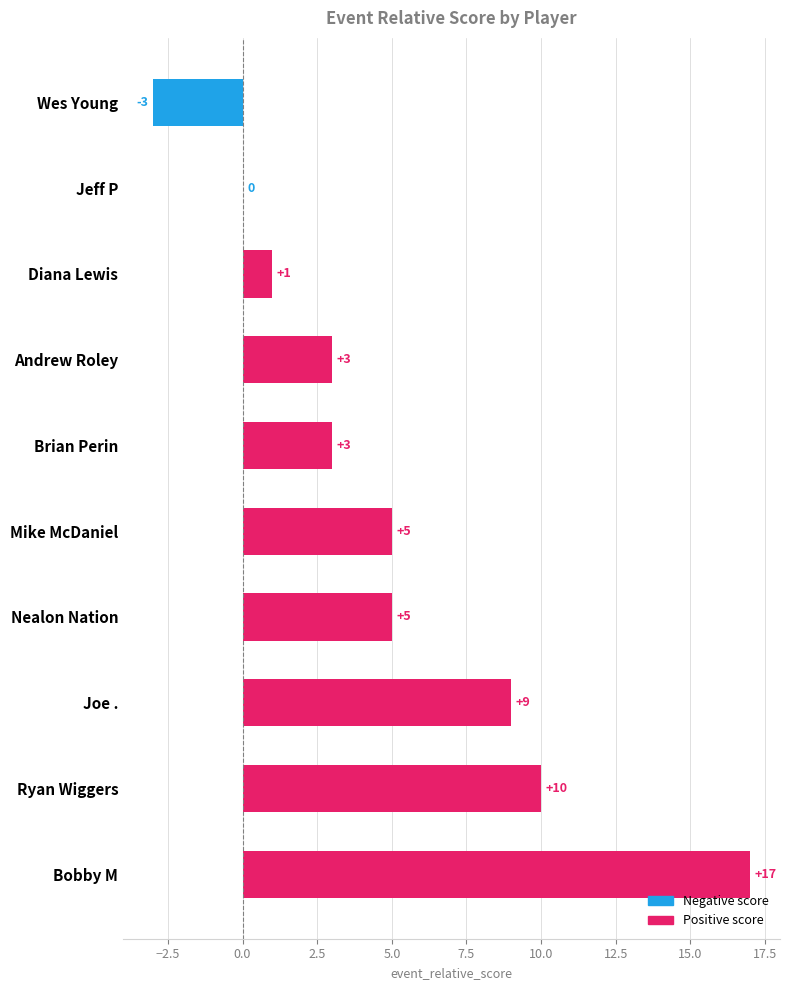

Between Bobby M and Andrew Roley, which is larger?

Bobby M